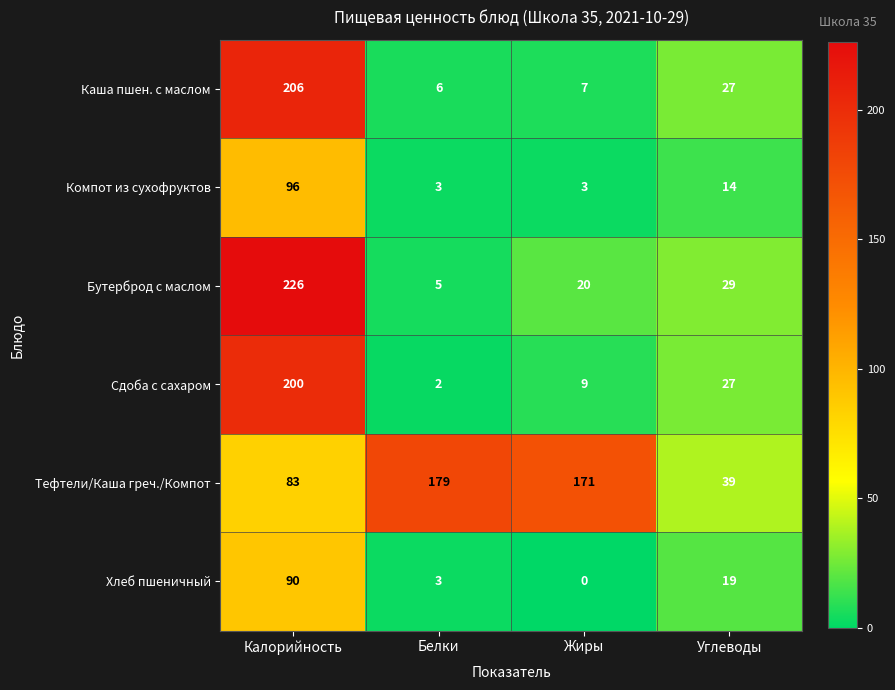

What is the total value across all series at Жиры?

210